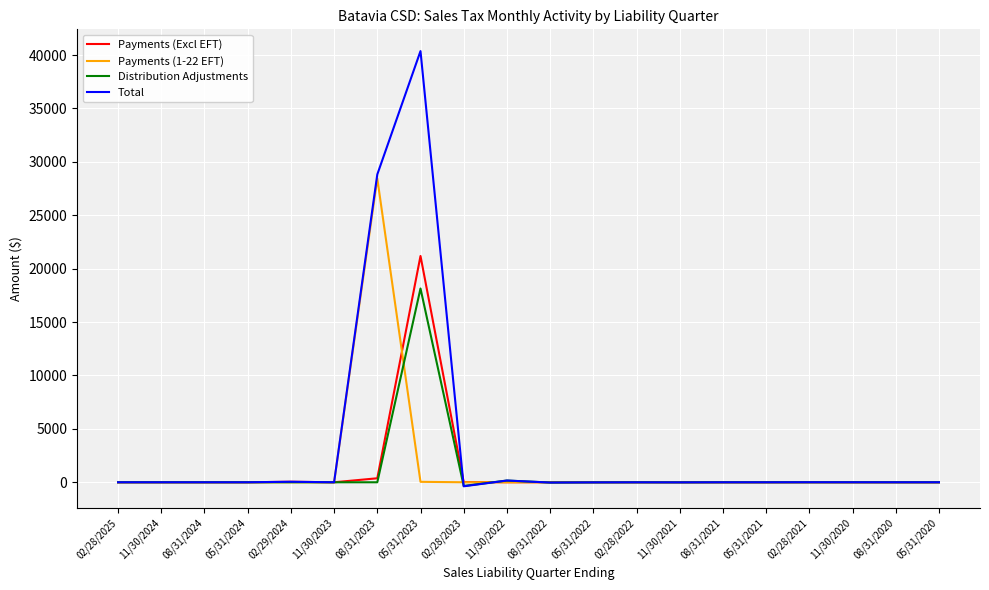

What is the maximum value for Payments (Excl EFT)?

21187.4